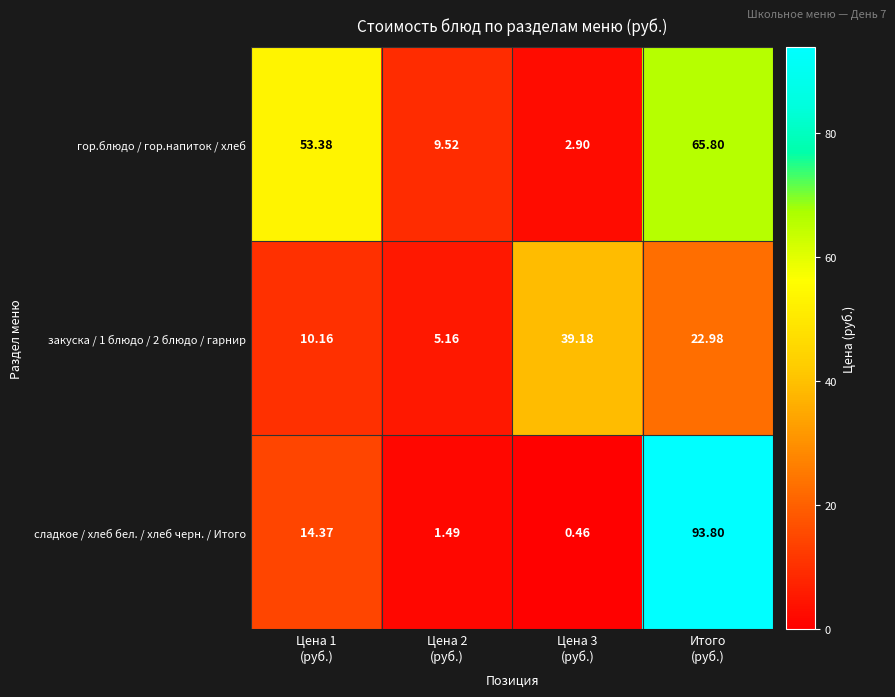

Which series has the widest spread of values?

сладкое / хлеб бел. / хлеб черн. / Итого